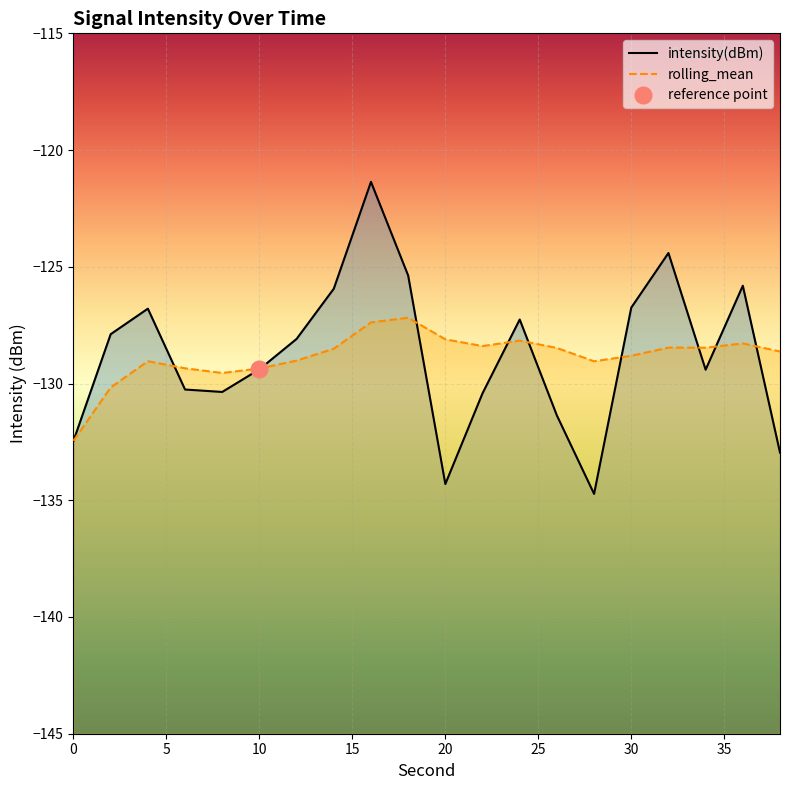

Reading left to right, list all the values displayed in this chart.

intensity(dBm): 0=-132.5	2=-127.9	4=-126.8	6=-130.3	8=-130.4	10=-129.4	12=-128.1	14=-125.9	16=-121.4	18=-125.4	20=-134.3	22=-130.4	24=-127.3	26=-131.4	28=-134.7	30=-126.7	32=-124.4	34=-129.4	36=-125.8	38=-133.0
rolling_mean: 0=-132.5	2=-130.2	4=-129.0	6=-129.3	8=-129.5	10=-129.4	12=-129.0	14=-128.5	16=-127.4	18=-127.2	20=-128.1	22=-128.4	24=-128.2	26=-128.5	28=-129.0	30=-128.8	32=-128.5	34=-128.5	36=-128.3	38=-128.6